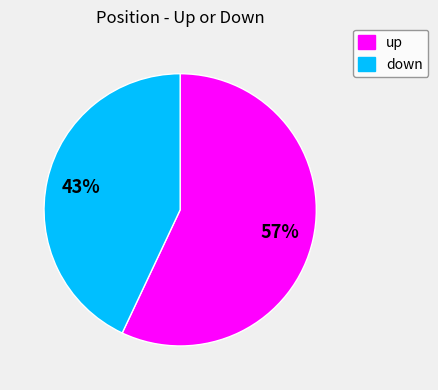

Rank the categories by value from highest to lowest.

up, down